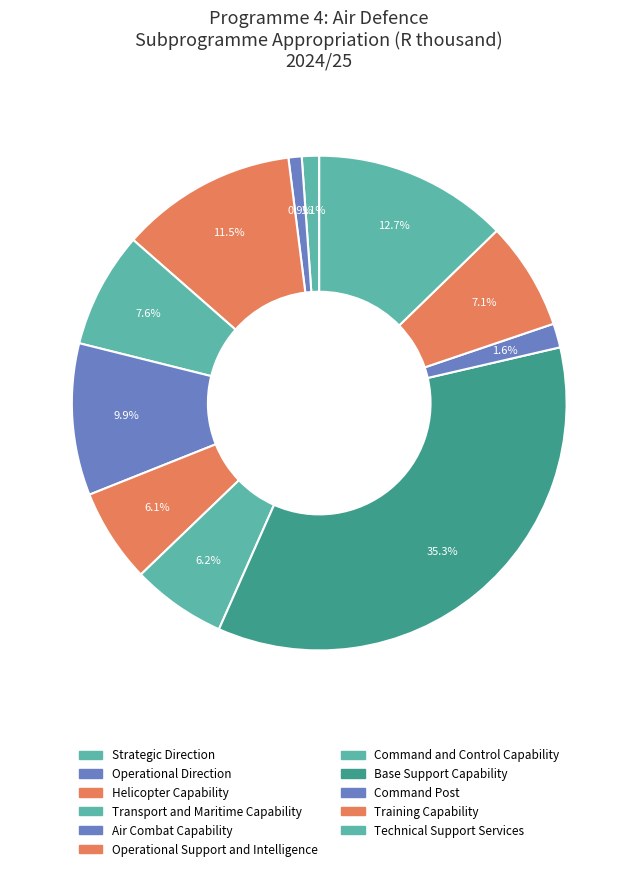

The Operational Support and Intelligence slice represents 19% of the pie. True or false?

False